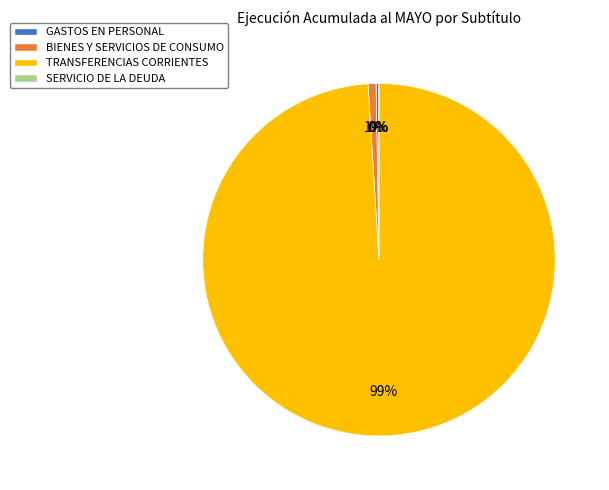

To the nearest percent, what percentage of the pie is TRANSFERENCIAS CORRIENTES?

99%